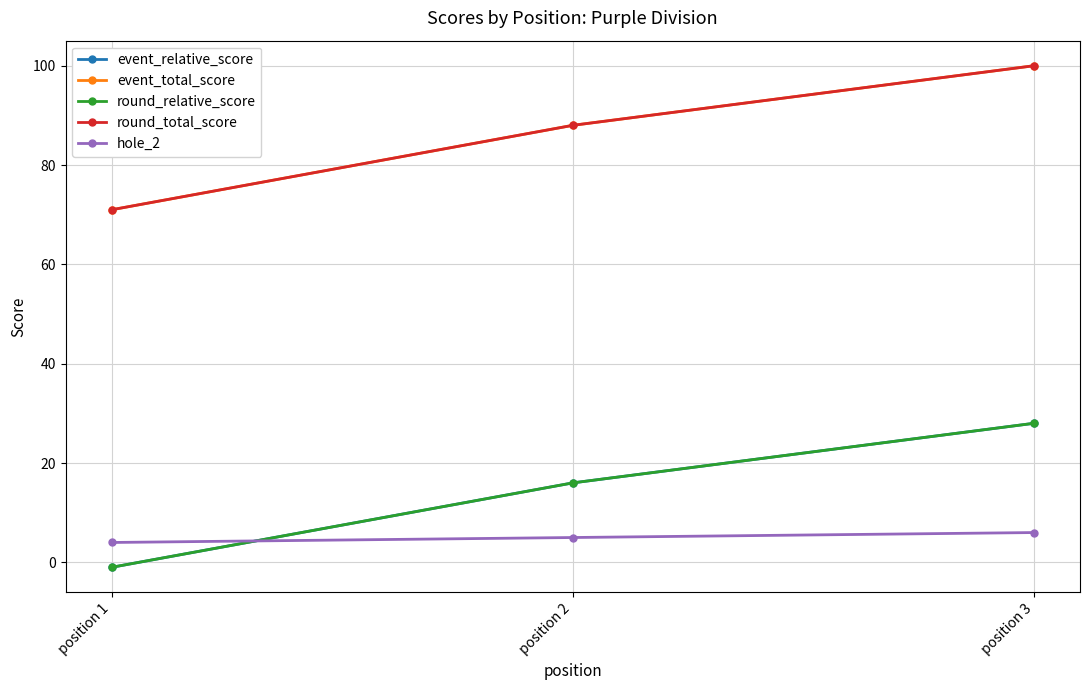

What is the value of the round_relative_score point at the 3rd from the left?

28